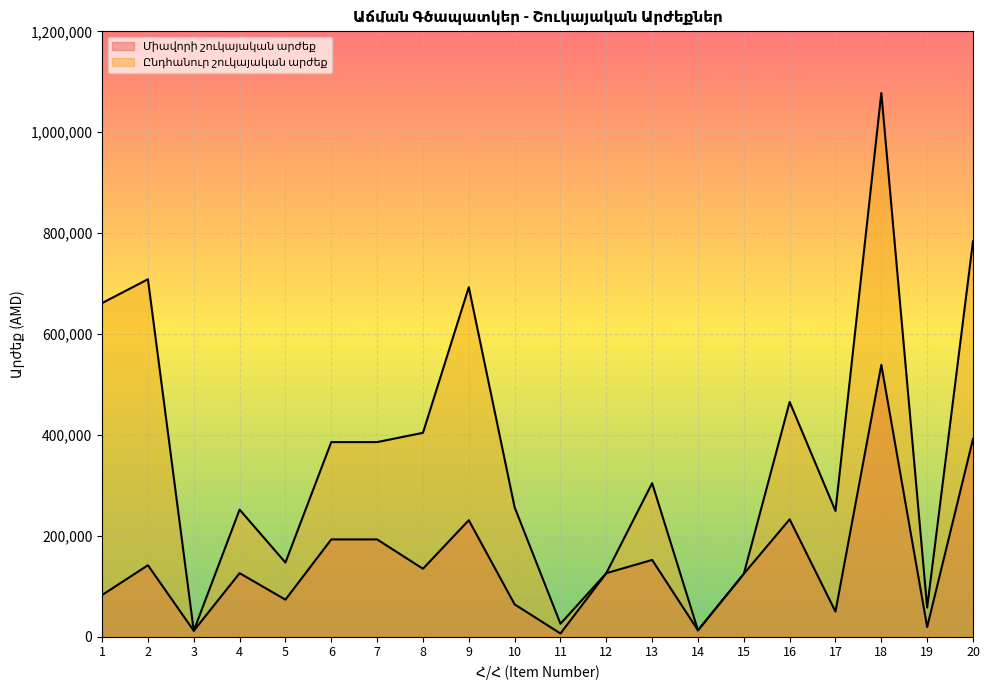

How many data points in Ընդհանուր շուկայական արժեք are less than 304430?

10